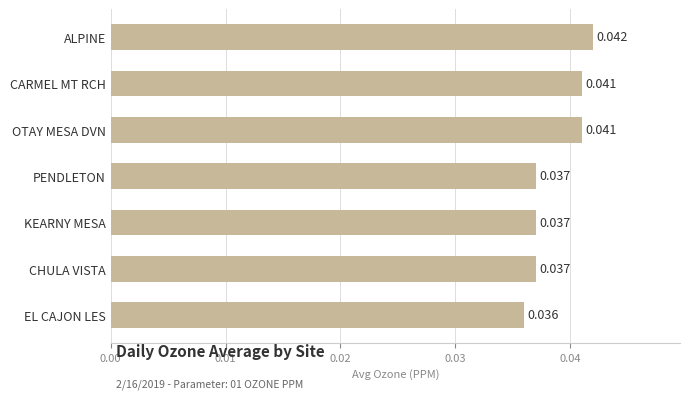

Which category has the lowest value across all series?

EL CAJON LES